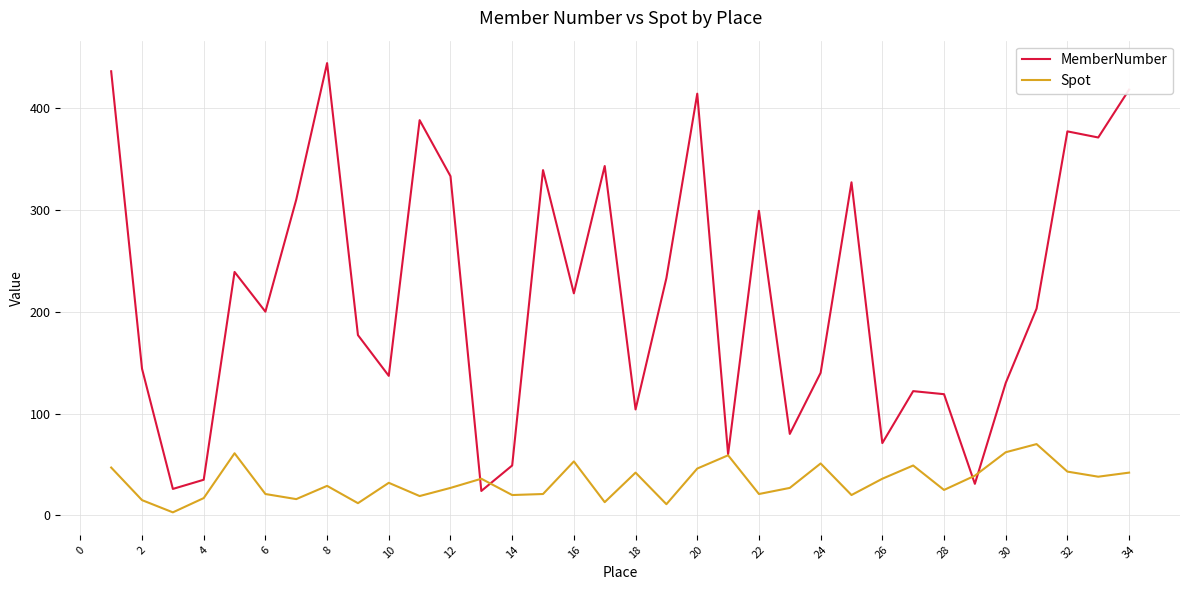

Which series has the largest range (max minus min)?

MemberNumber